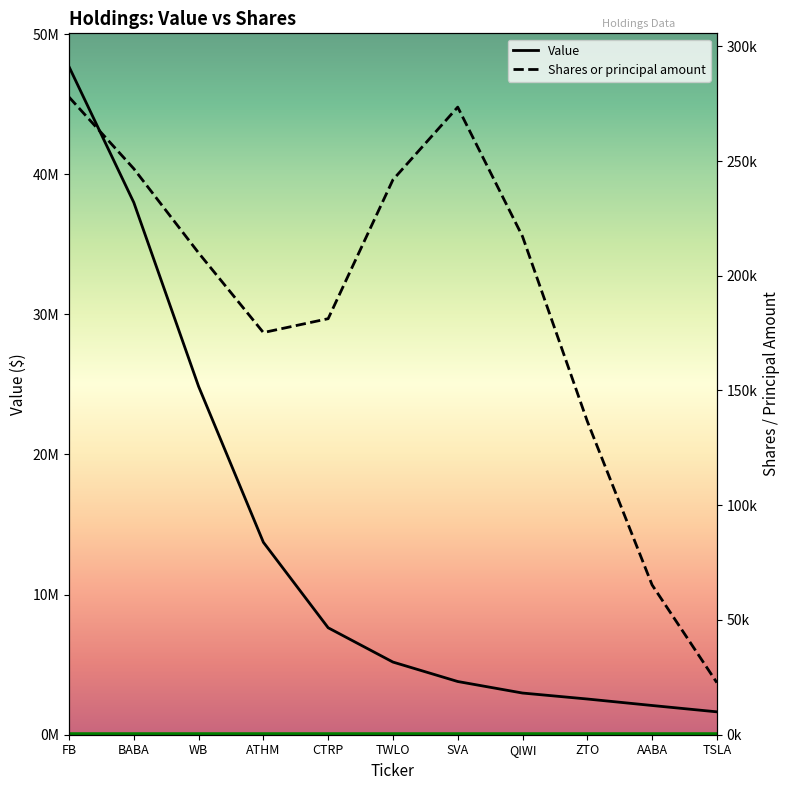

Is it true that the value at QIWI is 4821023.2?

False